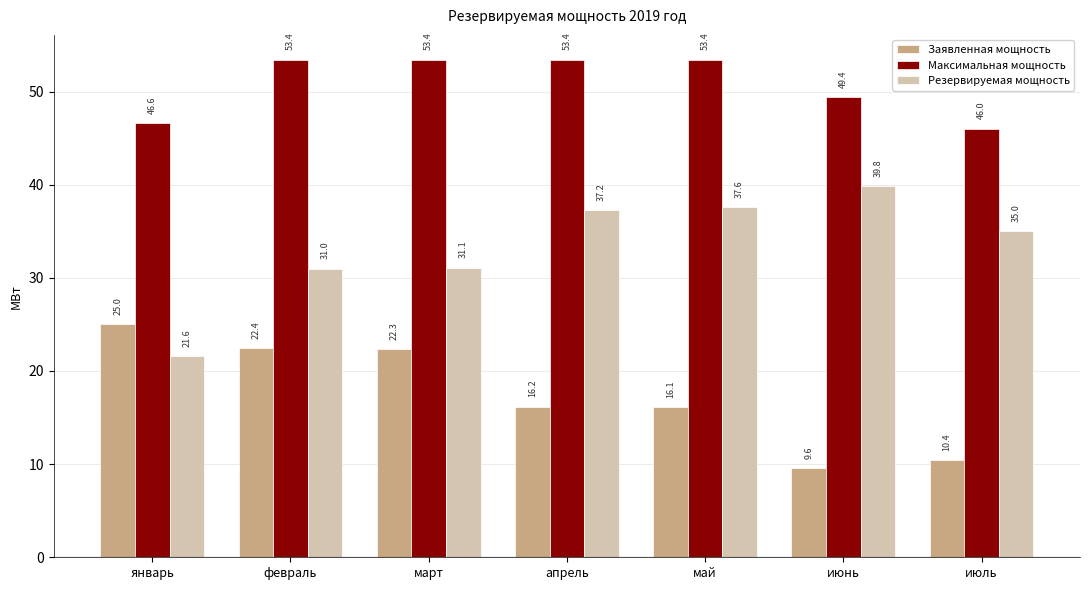

Which series has the widest spread of values?

Резервируемая мощность